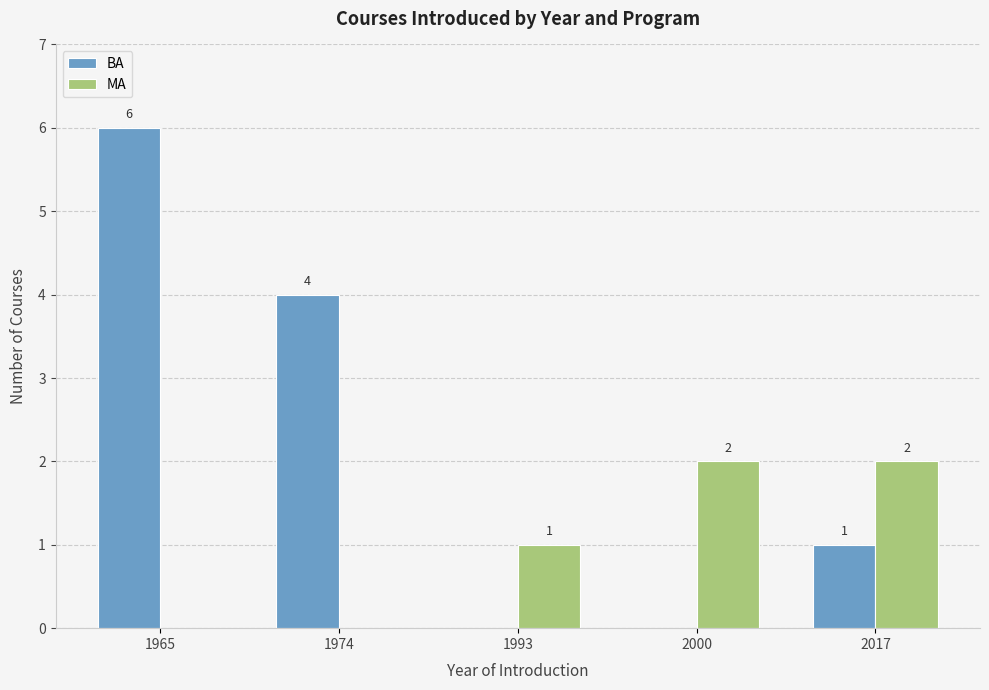

The value of MA at 2000 is 2. True or false?

True